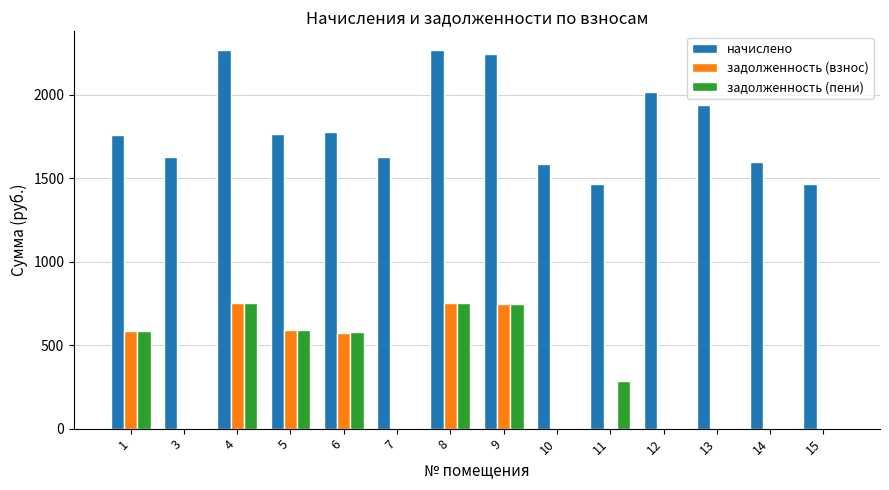

Does the chart contain stacked bars?

No